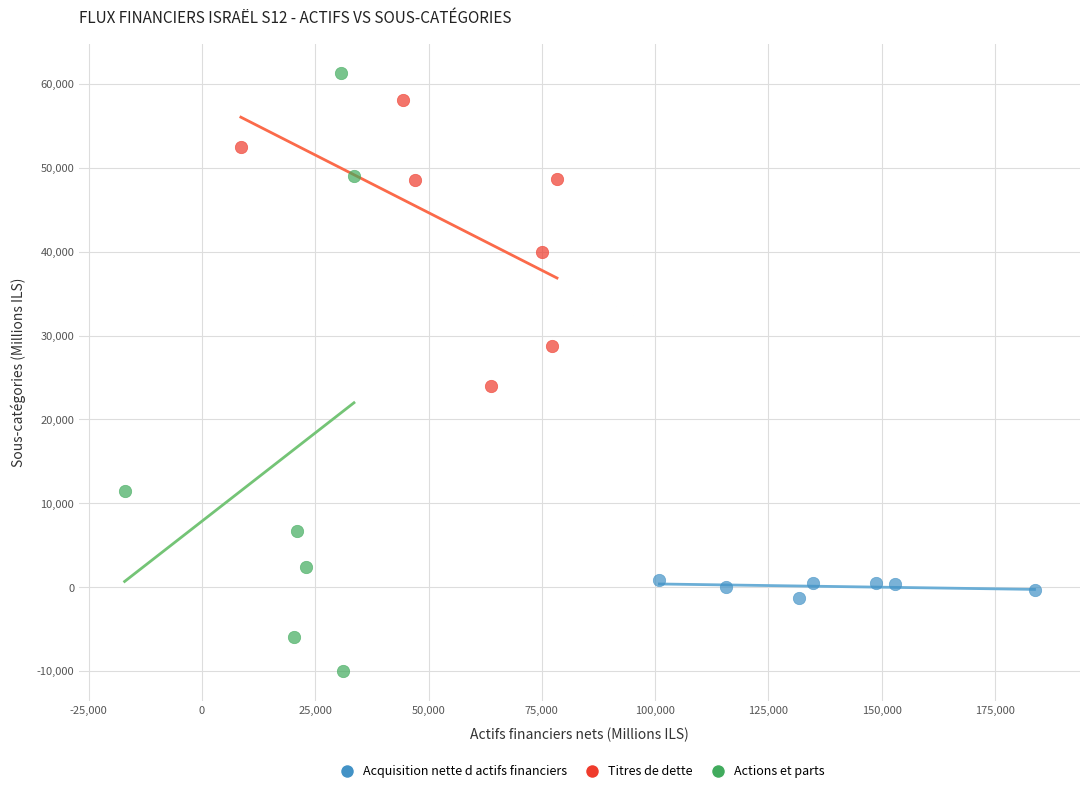

Which series contains the highest Y value?

Actions et parts